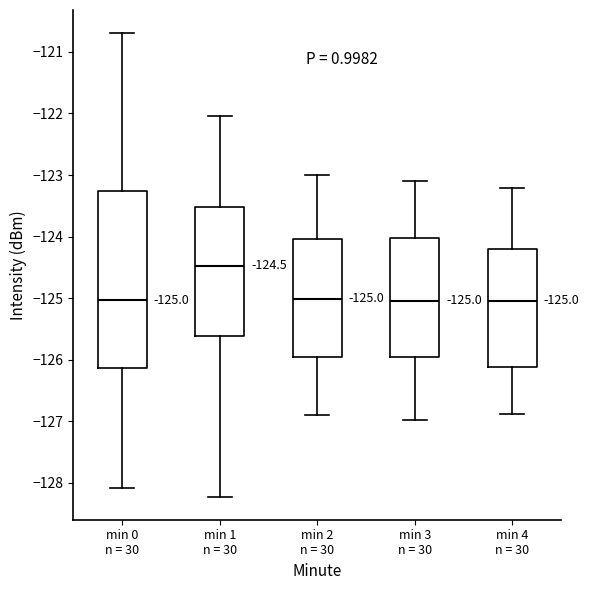

Which box is the tallest, from its lower edge to its upper edge?

min 0 n = 30